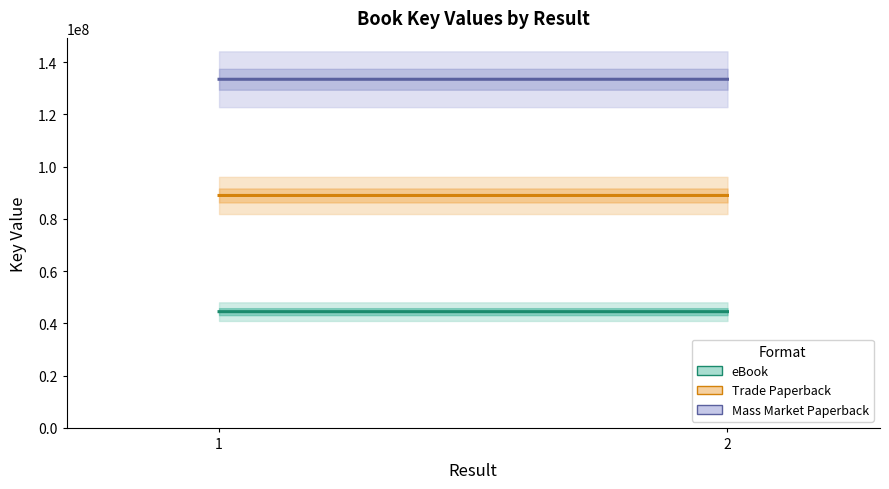

How many eBook values are between 44472083 and 44474030?

2